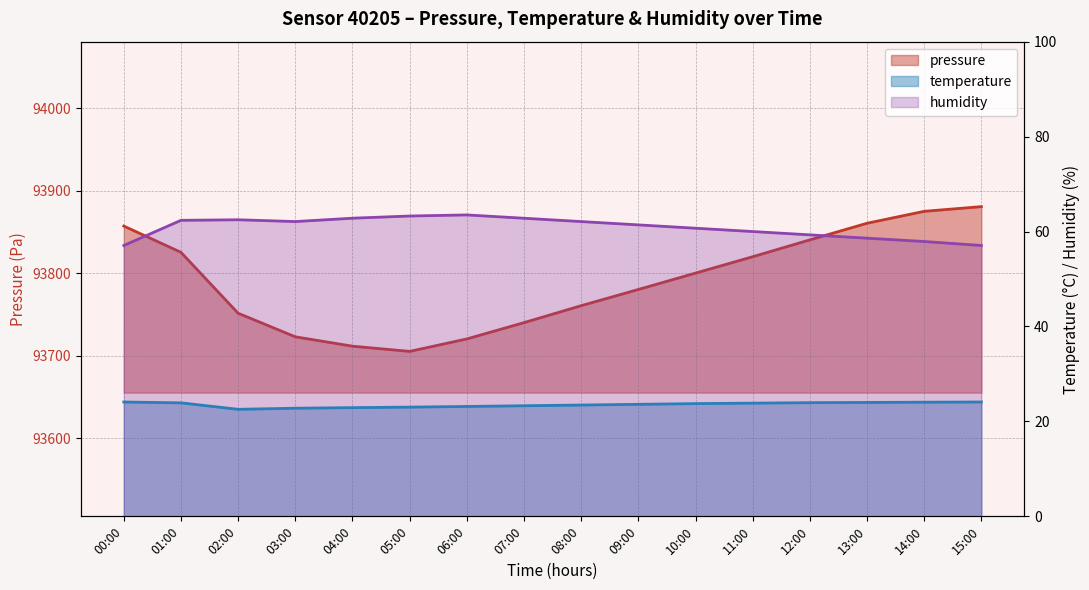

Which label corresponds to the largest value in the chart?

15:00